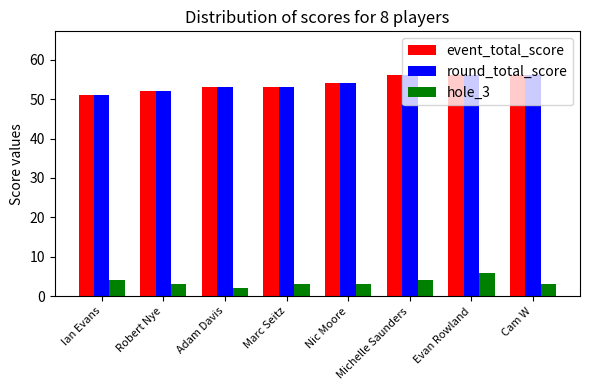

True or false: event_total_score has a value of 54 at Nic Moore.

True